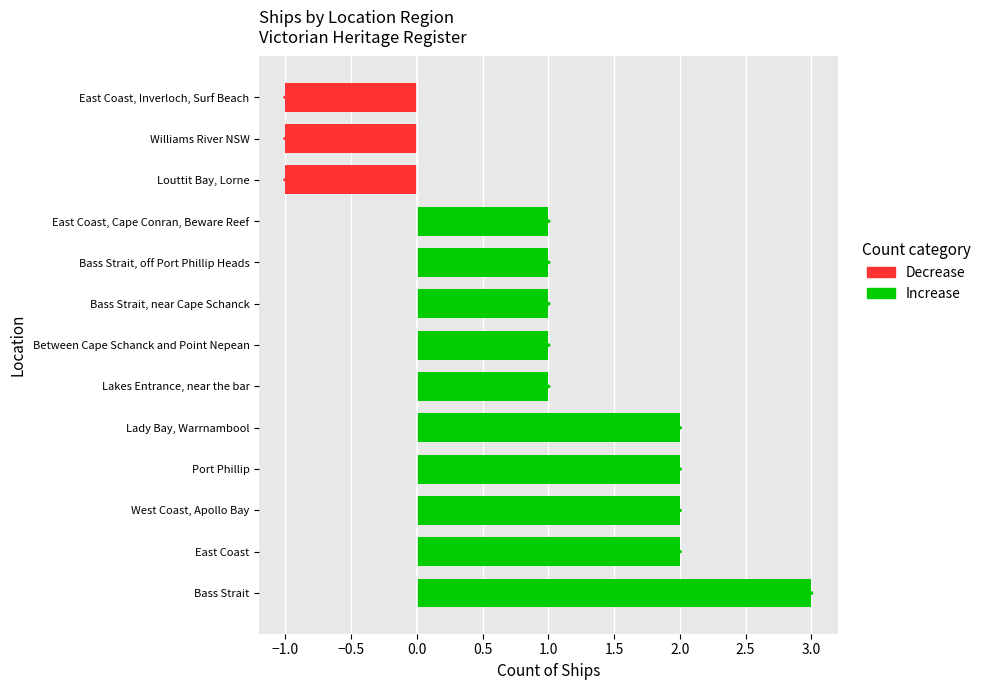

List the labels in order of value, largest first.

Bass Strait, East Coast, West Coast, Apollo Bay, Port Phillip, Lady Bay, Warrnambool, Lakes Entrance, near the bar, Between Cape Schanck and Point Nepean, Bass Strait, near Cape Schanck, Bass Strait, off Port Phillip Heads, East Coast, Cape Conran, Beware Reef, Louttit Bay, Lorne, Williams River NSW, East Coast, Inverloch, Surf Beach